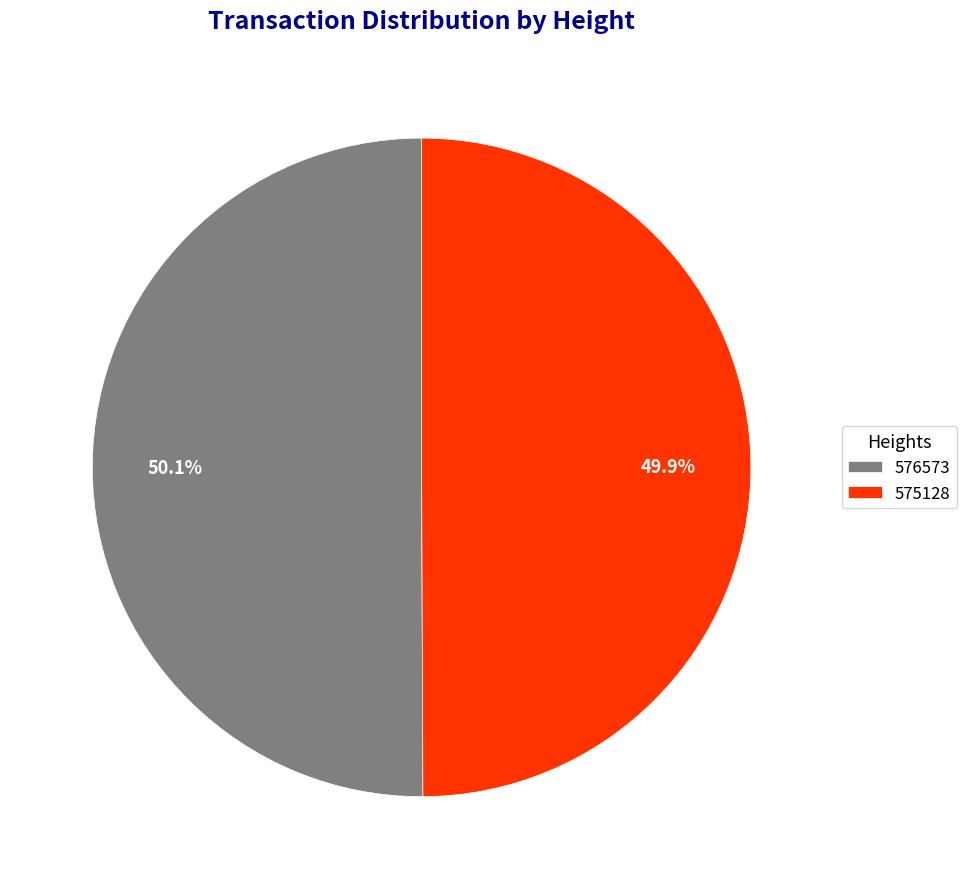

What portion of the pie excludes 575128?

50.1%